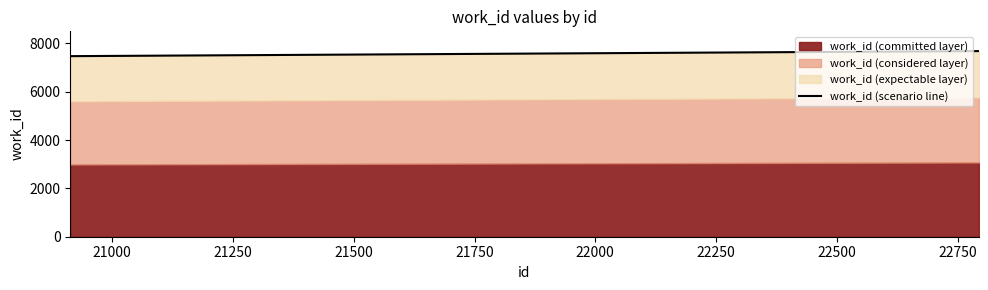

What is the value of the 4th point from the left?

7682